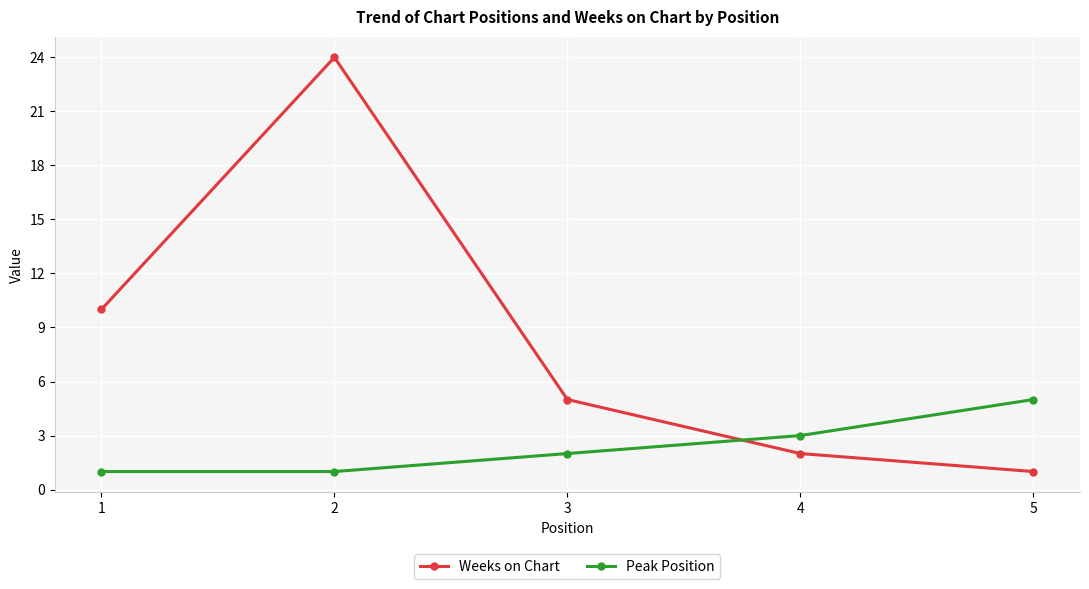

What is the minimum value shown in the chart?

1